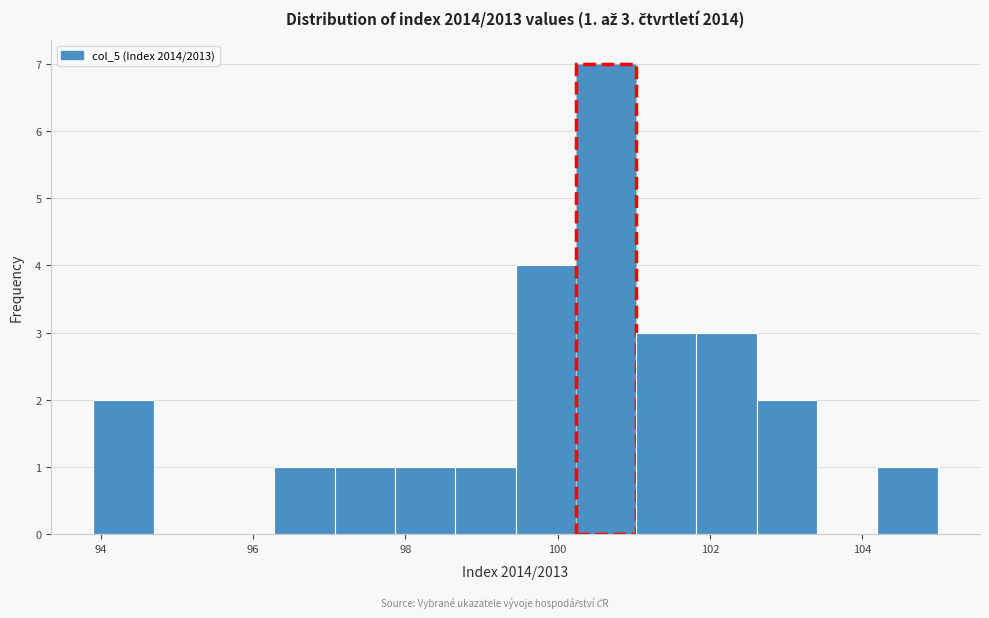

Read against the x-axis, roughly where is the centre of the tallest bar?

100.6